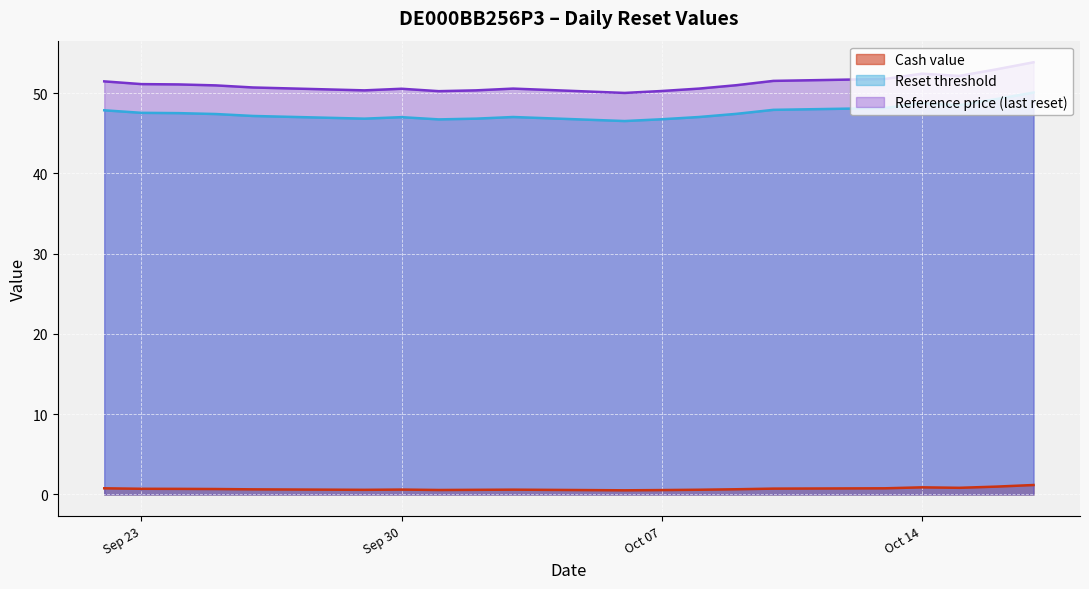

What is the difference between the maximum and minimum values in the Reference price (last reset) series?

3.8